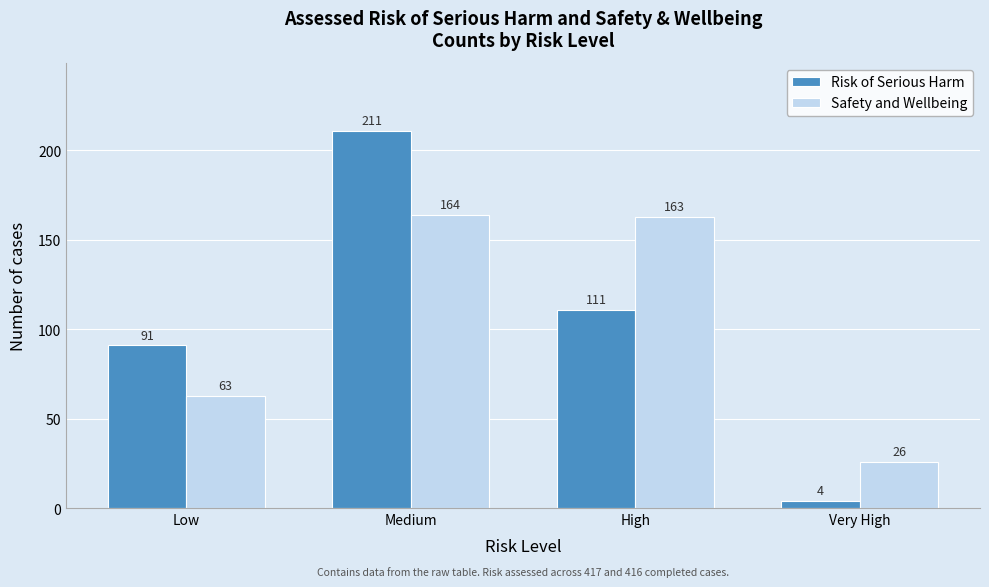

Reading left to right, what are all the values shown in this chart?

Risk of Serious Harm: 91	211	111	4
Safety and Wellbeing: 63	164	163	26